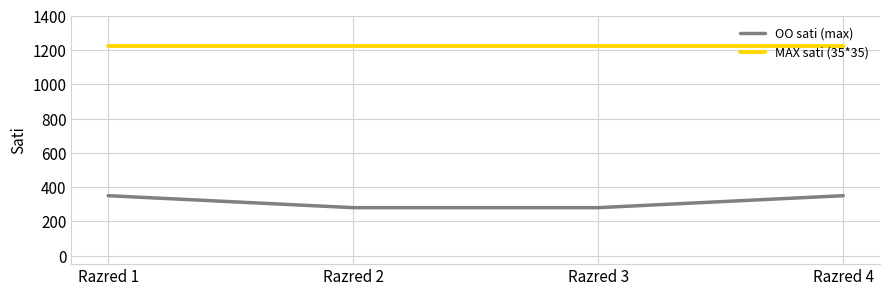

What is the approximate value of OO sati (max) at Razred 3?

280